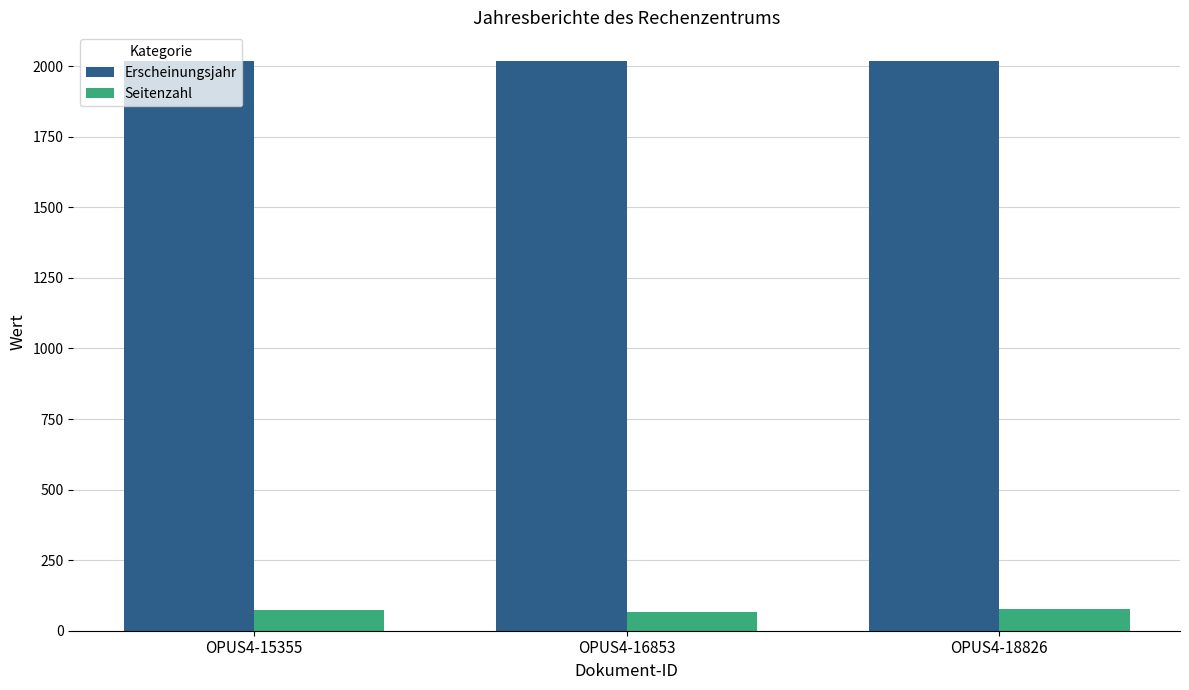

Is it true that Seitenzahl equals 72 at OPUS4-15355?

True